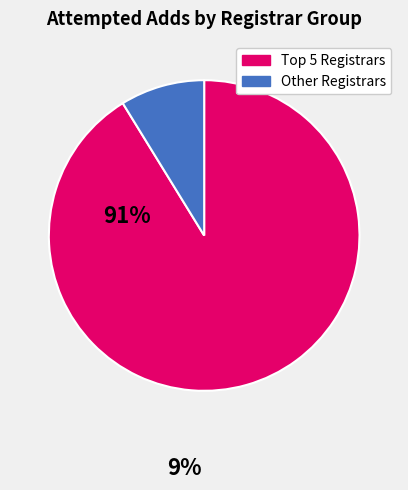

Is there any slice that represents more than half of the pie?

Yes